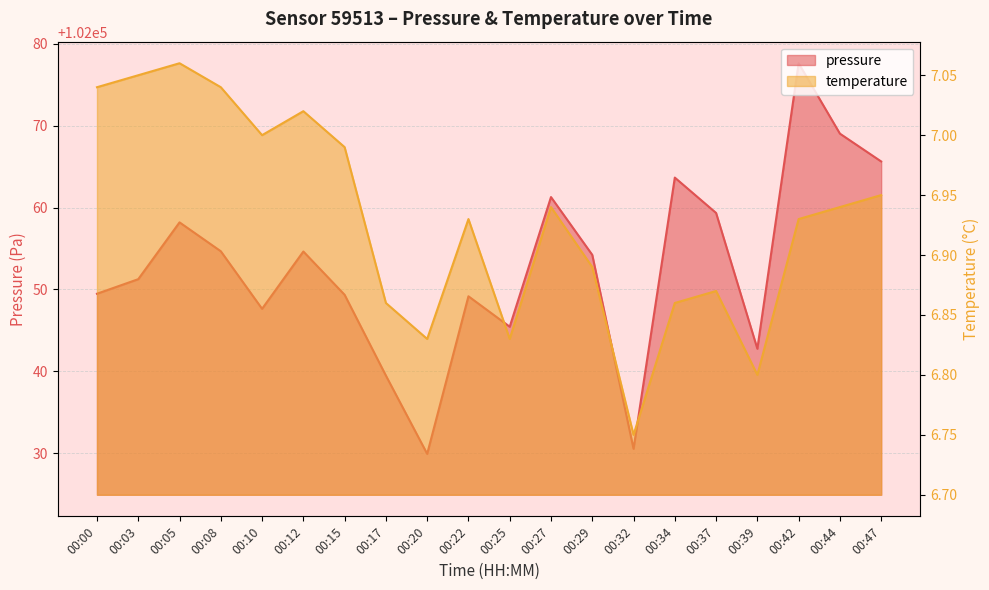

Is it true that temperature equals 6.9 at 00:44?

True